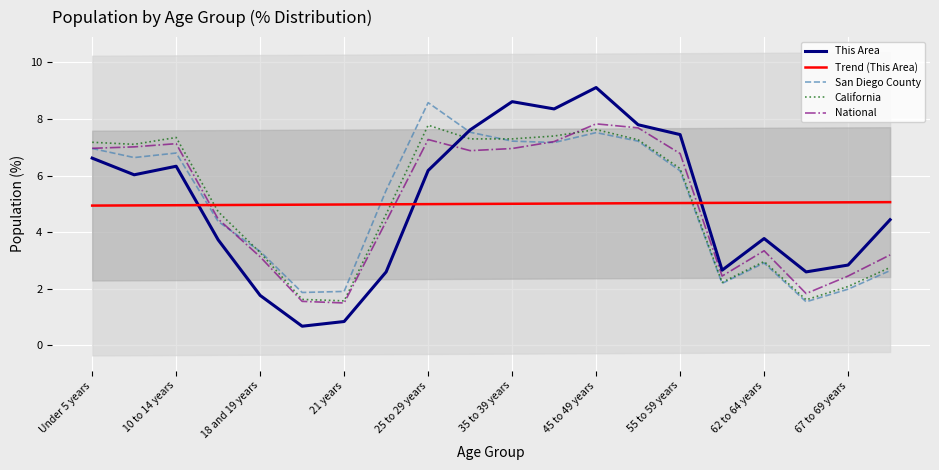

What is the maximum value shown in the chart?

9.1